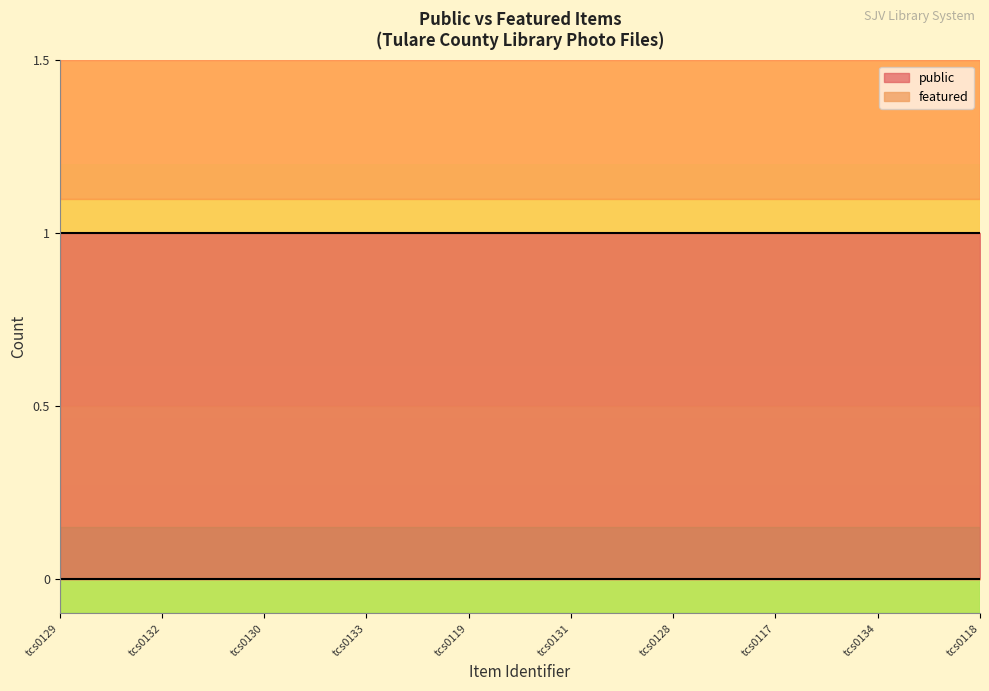

The public series shows 1 at tcs0119. True or false?

True